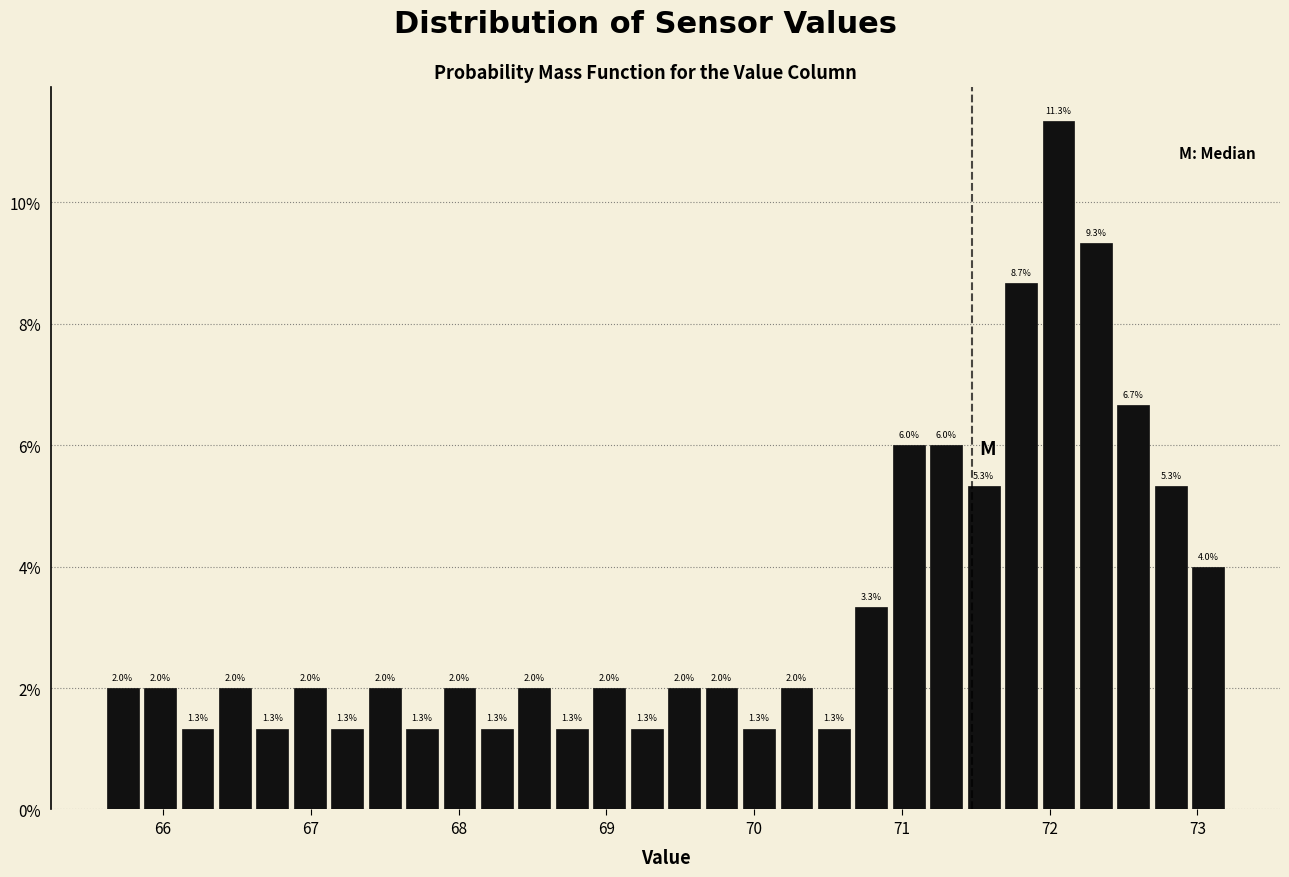

Read against the x-axis, roughly where is the centre of the tallest bar?

72.1